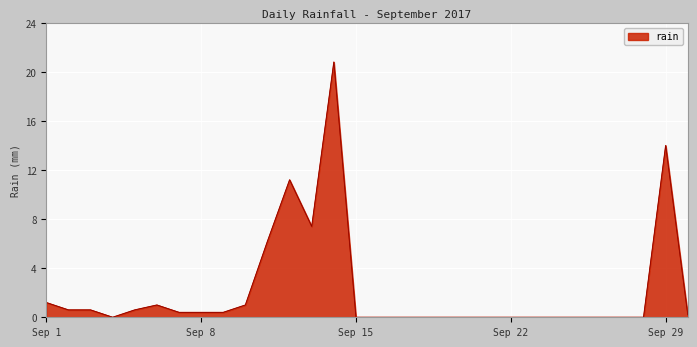

True or false: the data has more than 2 interior local peaks.

True